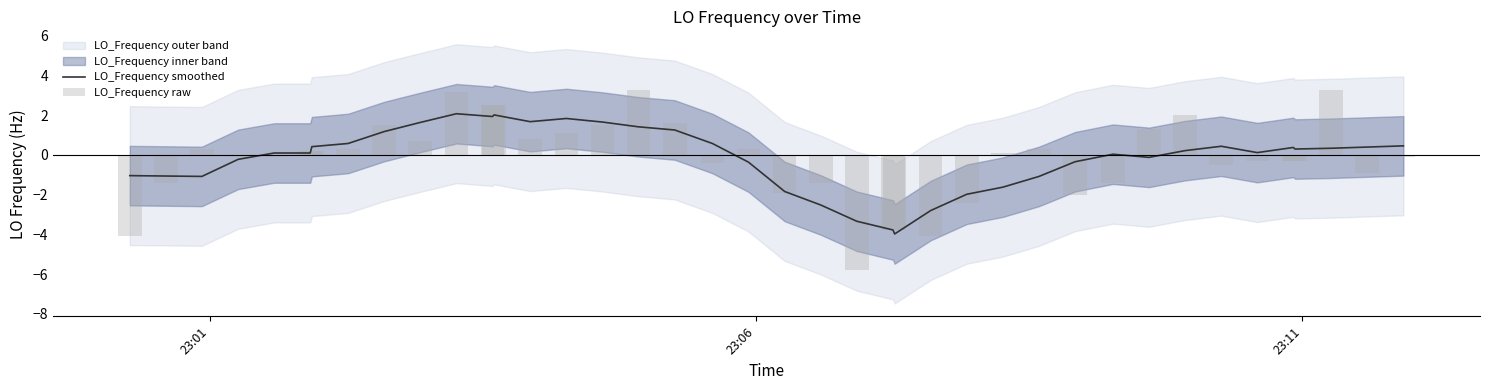

Reading right to left, what are all the values shown in this chart?

LO_Frequency smoothed: 0.5	0.4	0.3	0.3	0.4	0.1	0.4	0.2	-0.1	0.0	-0.3	-1.1	-1.6	-2.0	-2.8	-4.0	-3.8	-3.3	-2.5	-1.8	-0.4	0.6	1.3	1.4	1.7	1.8	1.7	2.0	1.9	2.1	1.6	1.2	0.6	0.4	0.1	0.1	-0.2	-1.1	-1.1	-1.0
LO_Frequency raw: -0.1	-0.9	3.3	-0.3	-0.3	-0.3	-0.5	2.0	1.3	-1.4	-2.0	0.3	0.1	-2.4	-4.1	-3.8	-3.8	-5.8	-1.4	-1.9	0.3	-0.4	1.6	3.3	1.5	1.1	0.8	2.5	2.5	3.2	0.7	1.5	0.3	0.2	0.2	-0.1	-0.1	0.3	-1.4	-4.1